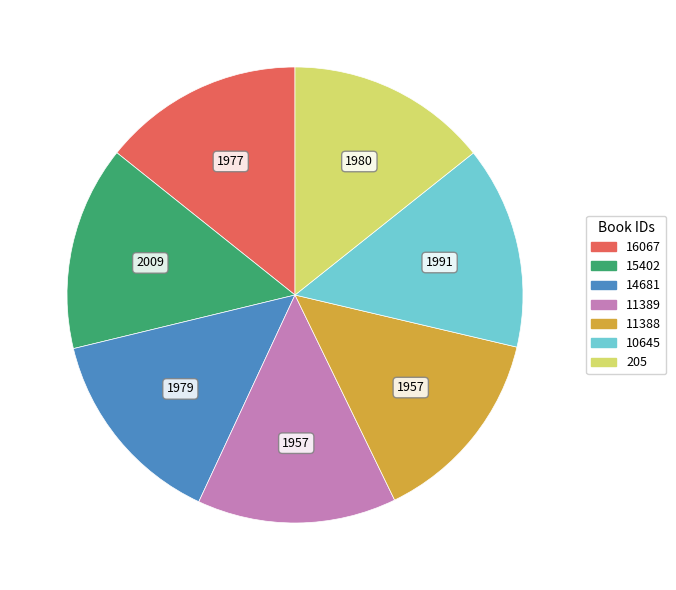

The 16067 slice represents 14% of the pie. True or false?

True